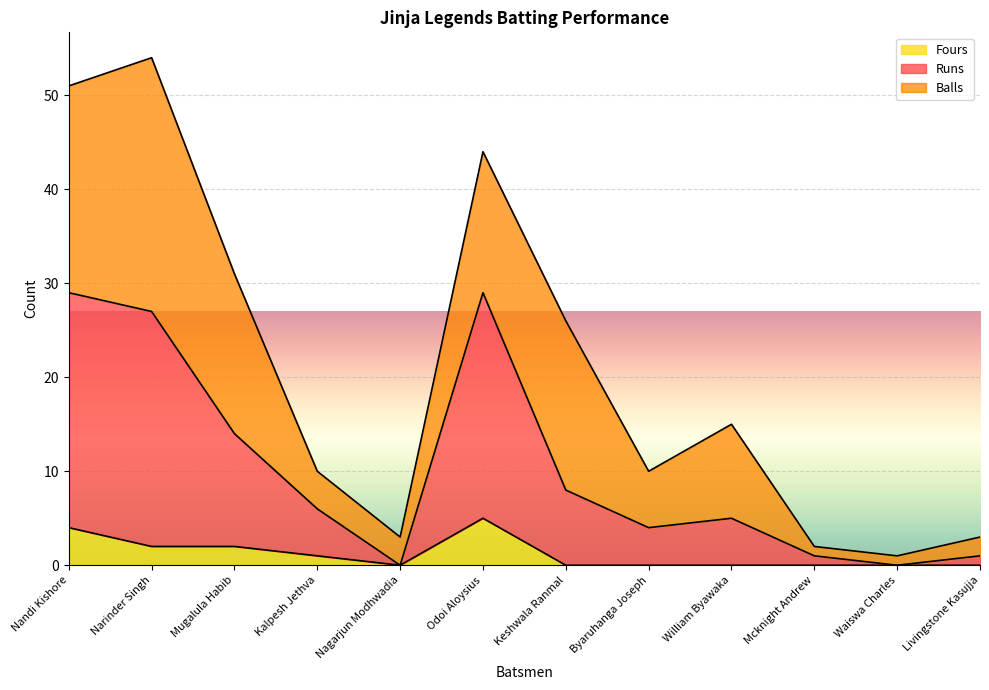

Is the value of Fours at Narinder Singh greater than the value of Runs at Narinder Singh?

No